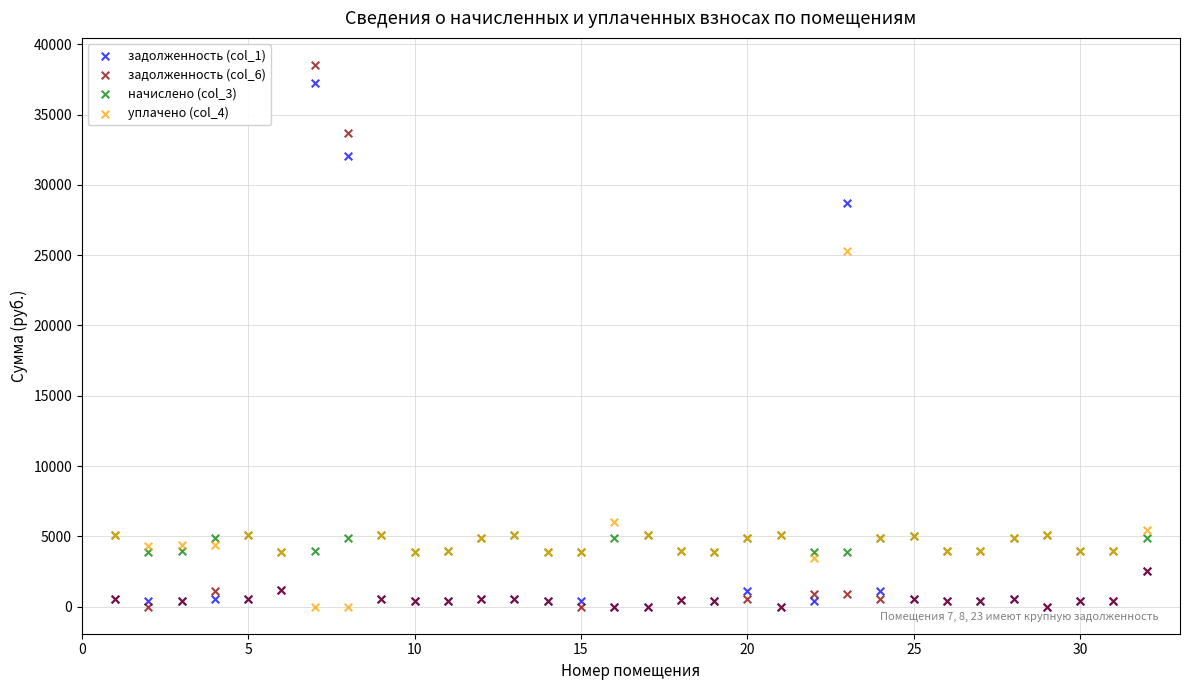

Across all series, what Y value is closest to 19263?

25261.3